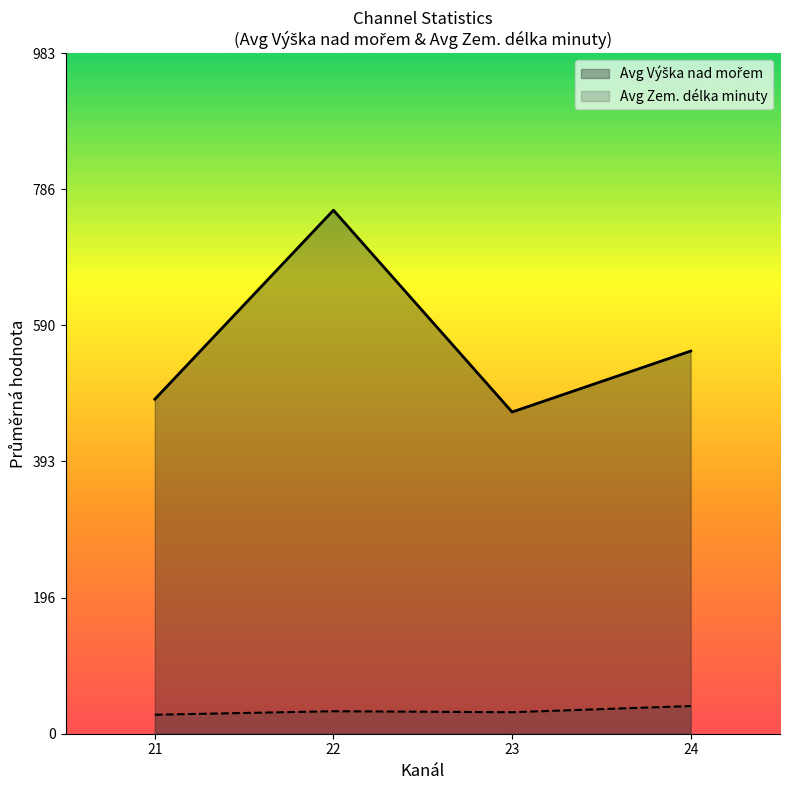

What is the difference between the maximum and minimum values in the Avg Zem. délka minuty series?

12.5